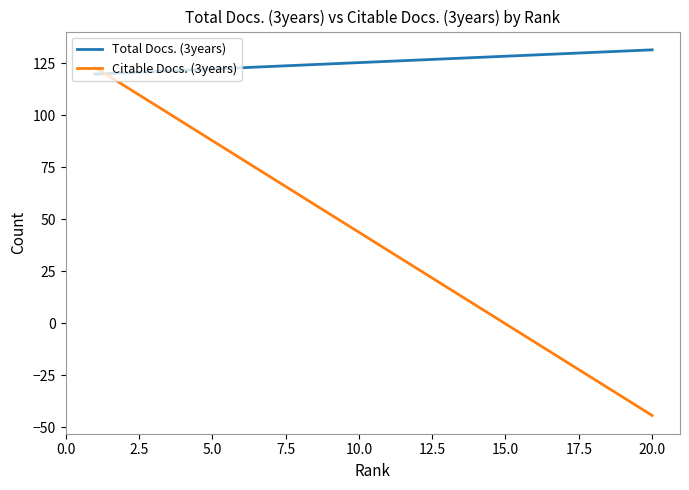

List the series in order of their peak value, highest first.

Total Docs. (3years), Citable Docs. (3years)